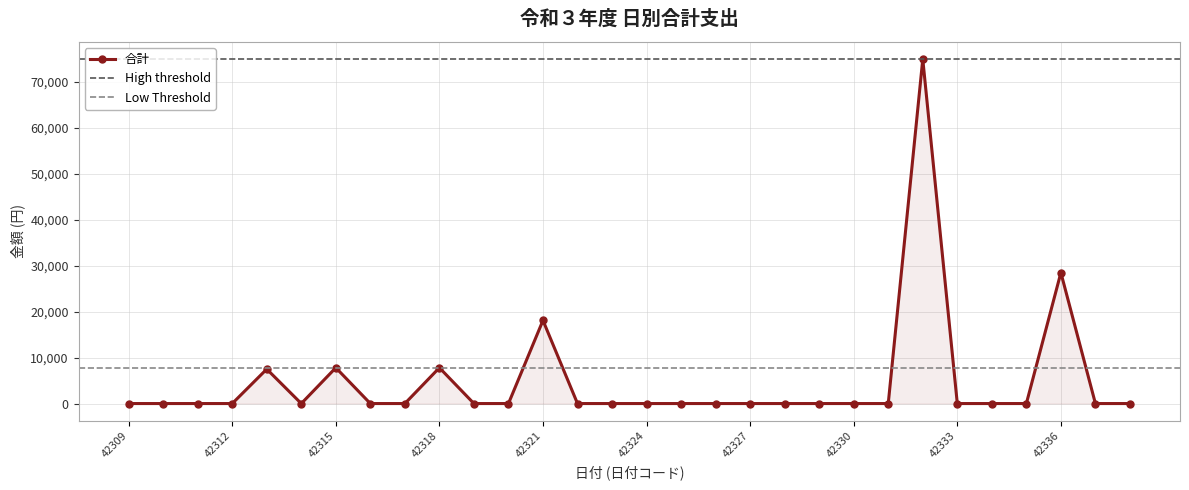

Is this an area chart (filled region under the line)?

No